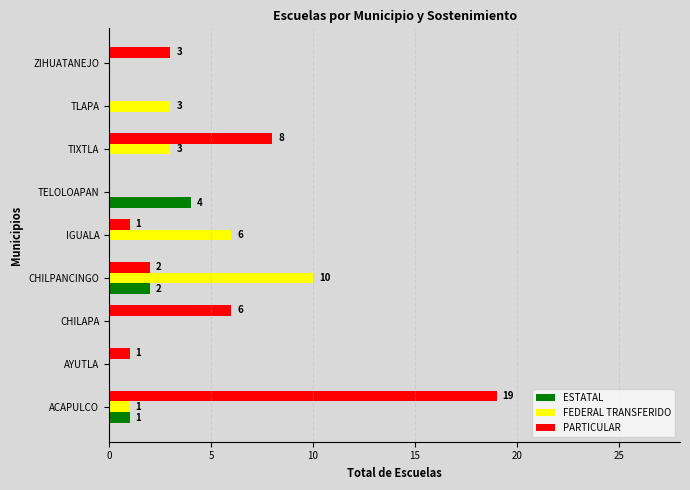

The ESTATAL series shows 3 at CHILPANCINGO. True or false?

False